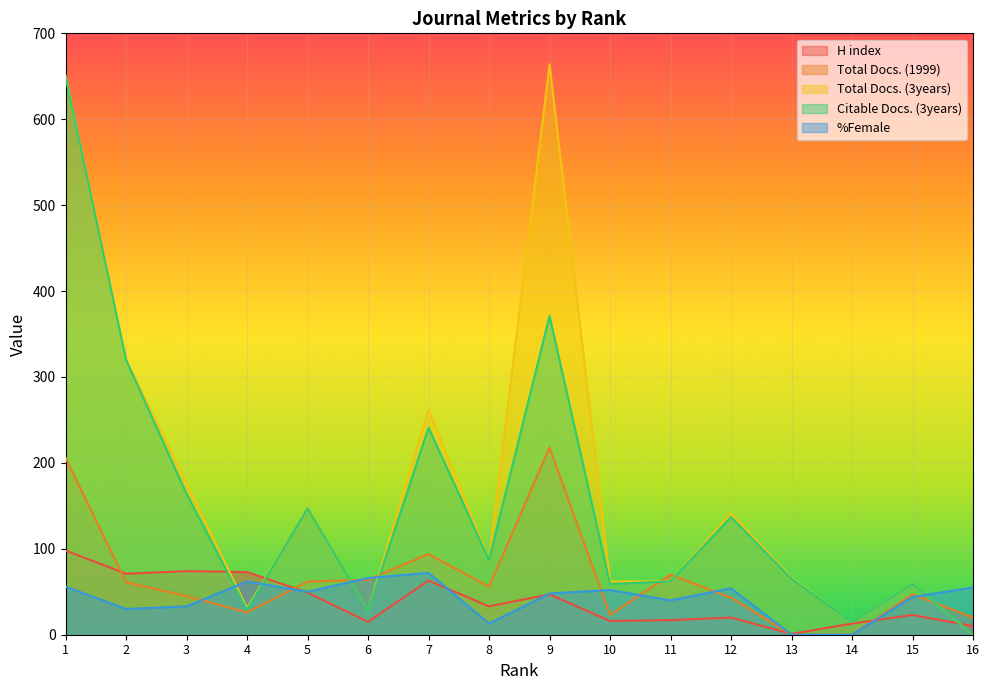

Is the value of Total Docs. (1999) at 9 greater than the value of H index at 10?

Yes